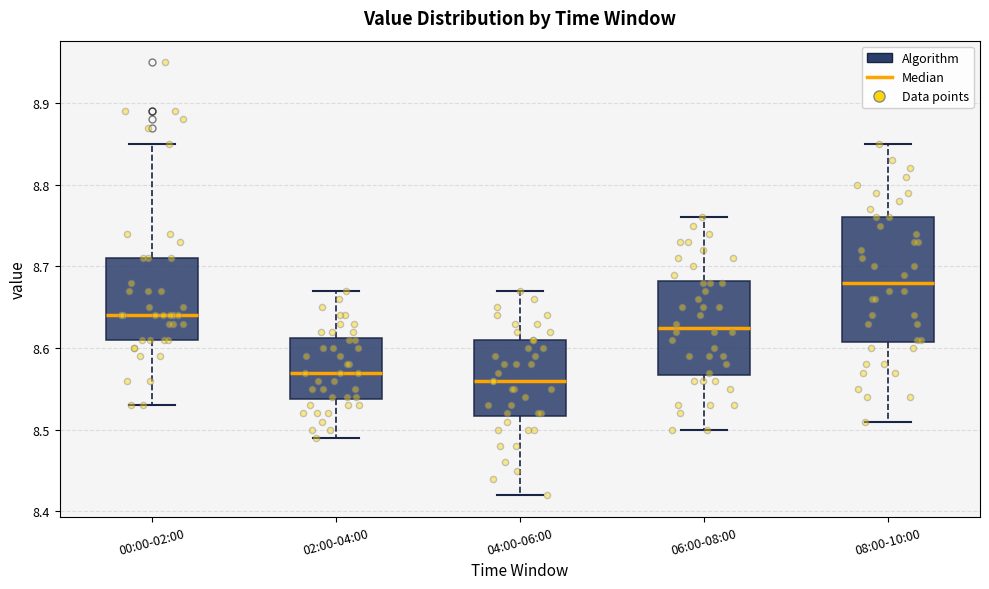

Where is the lower edge of the box for 06:00-08:00 on the y-axis? The values are not printed on the chart, so give them approximately, as read against the axis.

8.57